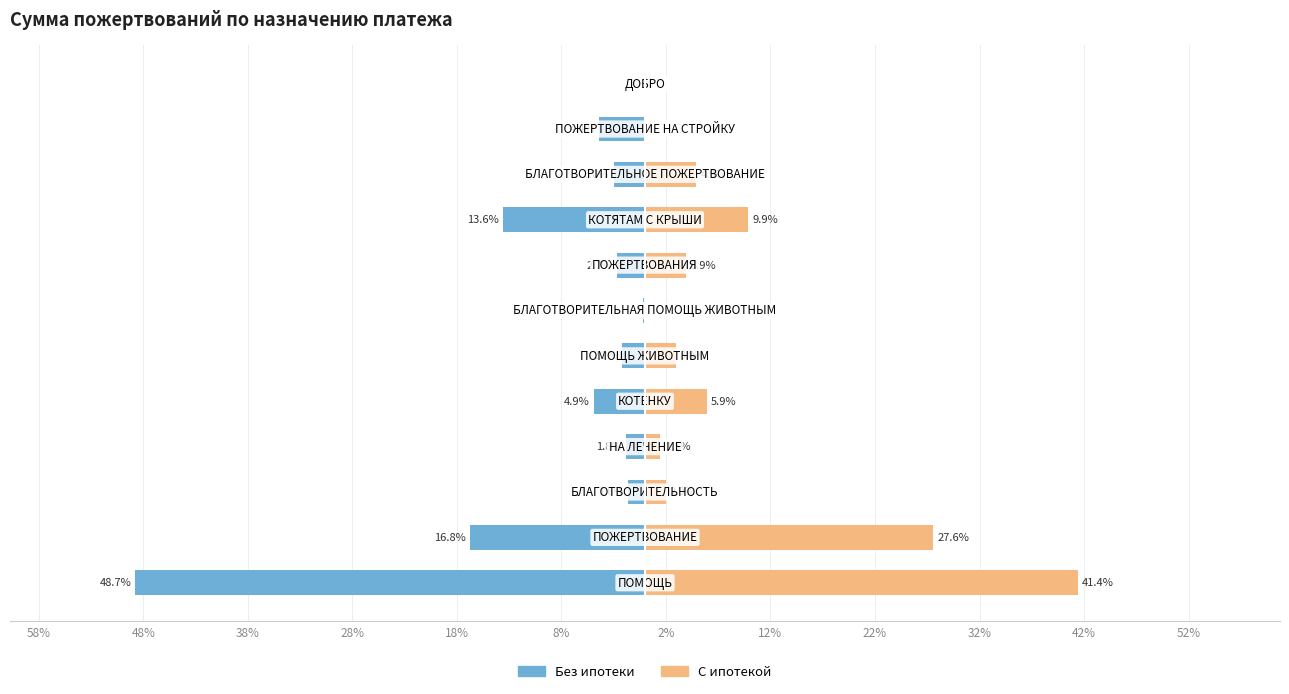

What are all the series names shown in the legend?

Без ипотеки, С ипотекой